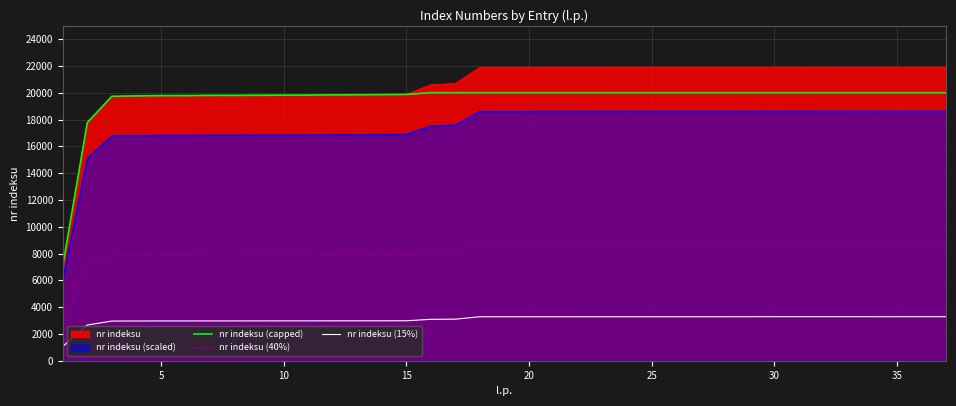

The value of nr indeksu at 10 is 33192.4. True or false?

False